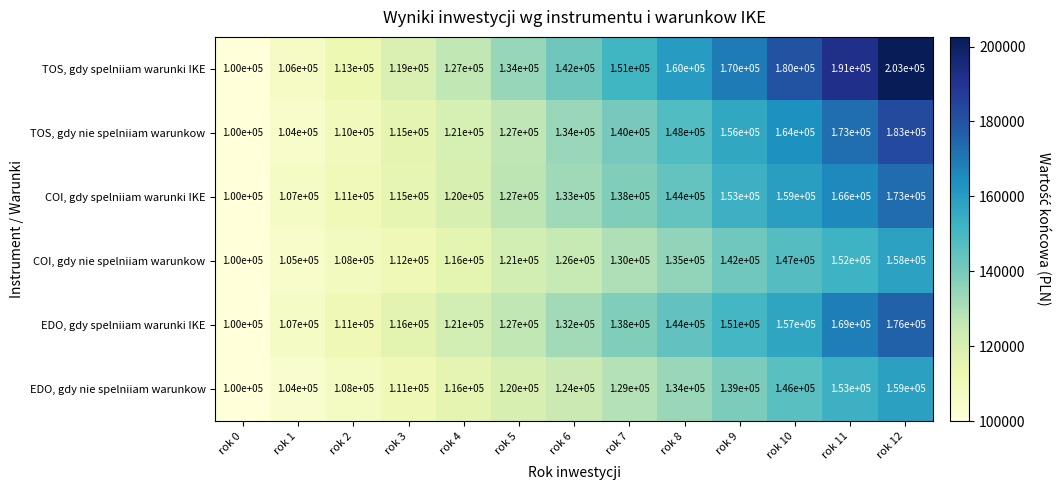

Read the EDO, gdy nie spelniiam warunkow value at rok 12, to the nearest 100.

159000